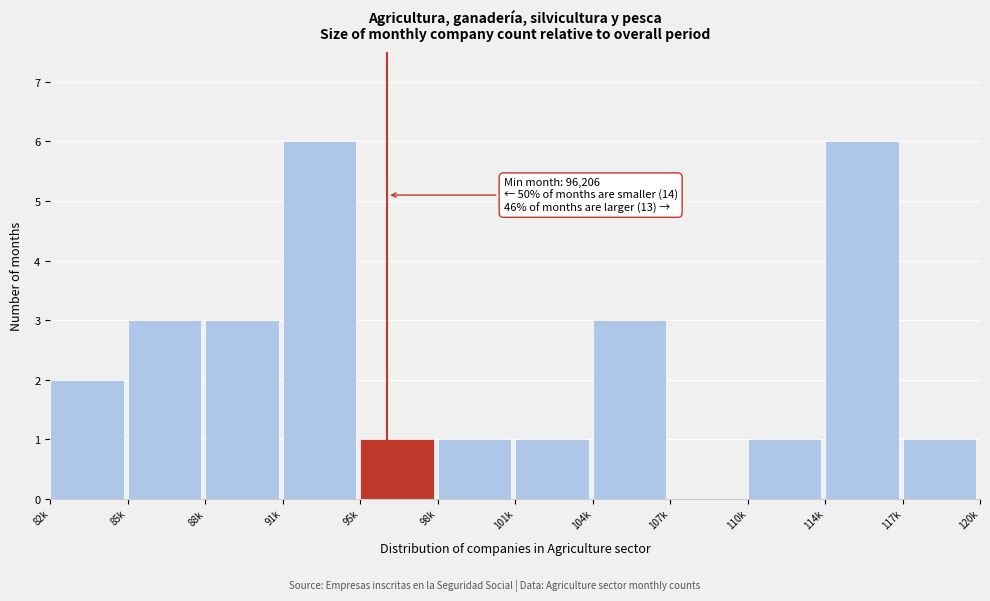

Reading right to left, what are all the values shown in this chart?

117k=1	114k=6	110k=1	107k=0	104k=3	101k=1	98k=1	95k=1	91k=6	88k=3	85k=3	82k=2